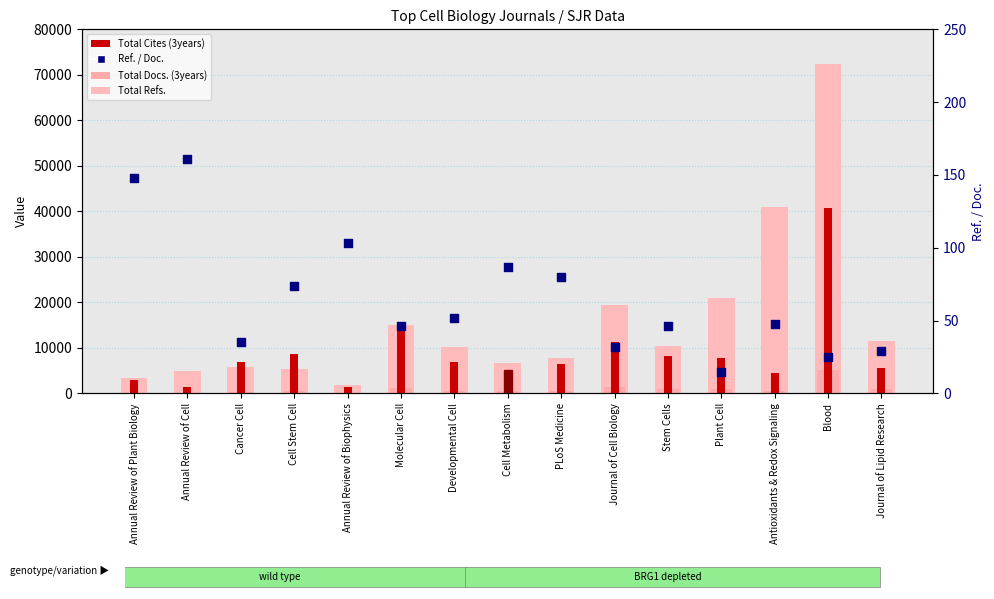

What is the total value across all series at PLoS Medicine?

14953